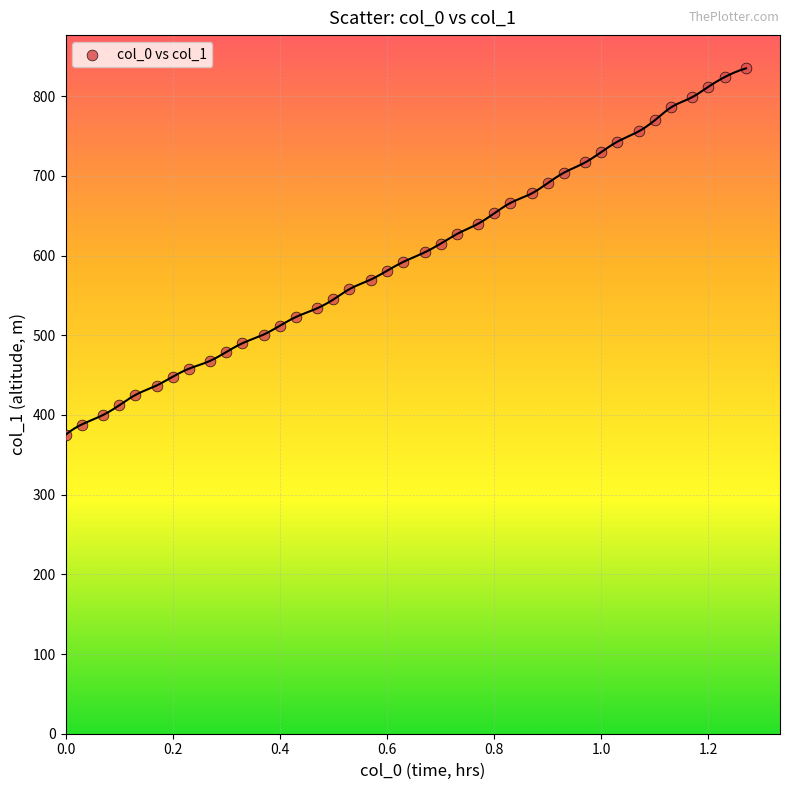

What is the range of Y values (max minus min)?

460